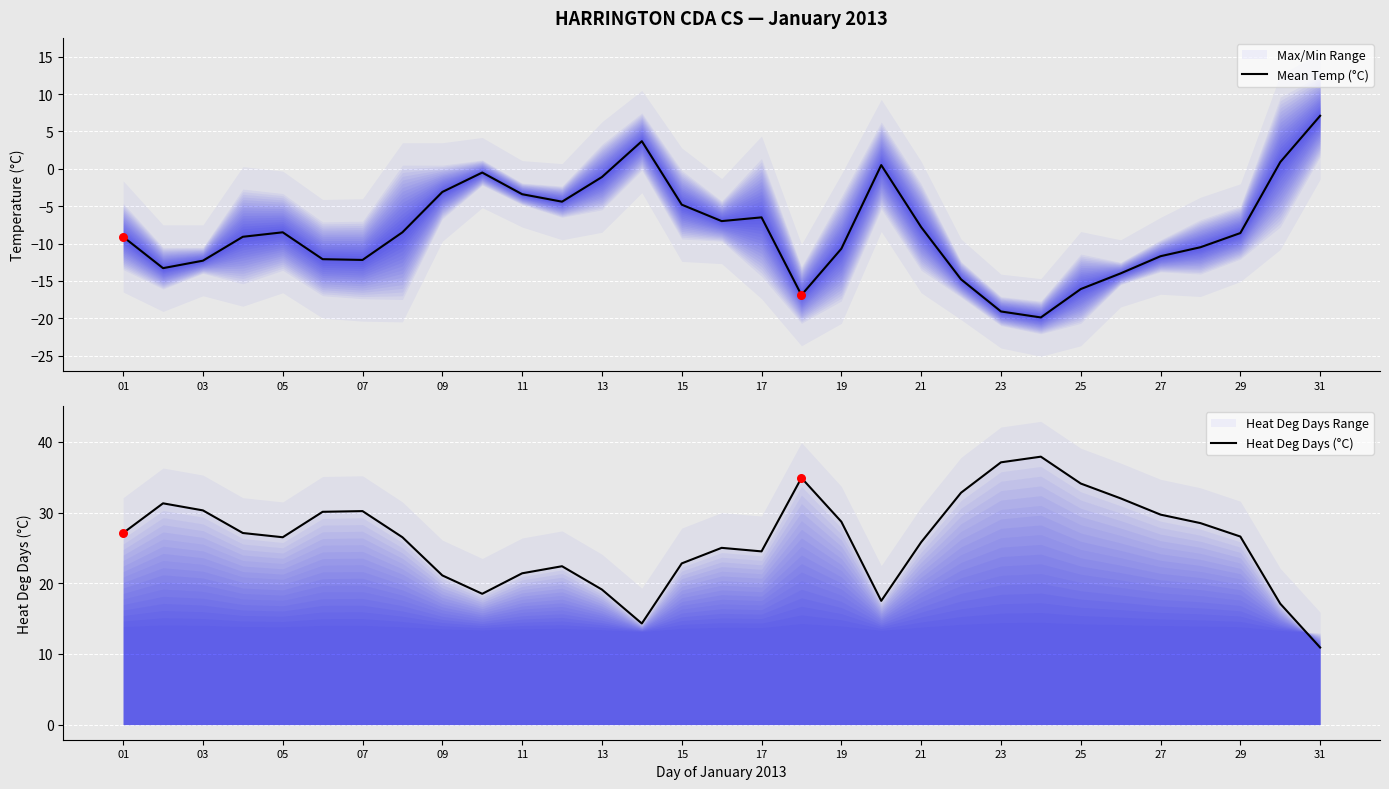

The Mean Temp (°C) series shows -17.2 at 07. True or false?

False